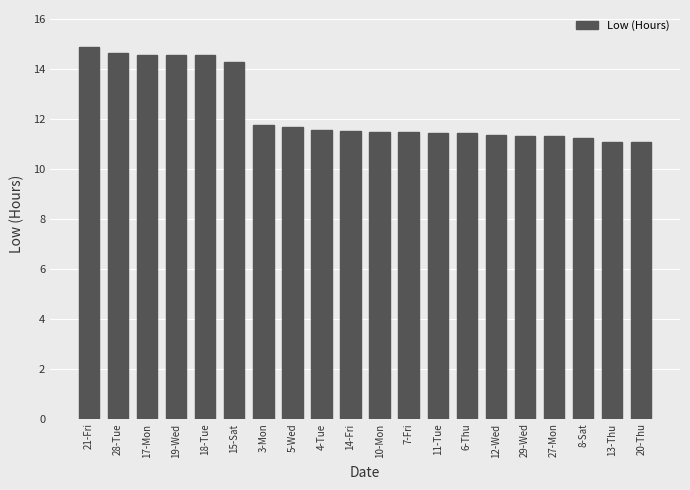

Between 21-Fri and 18-Tue, which is larger?

21-Fri